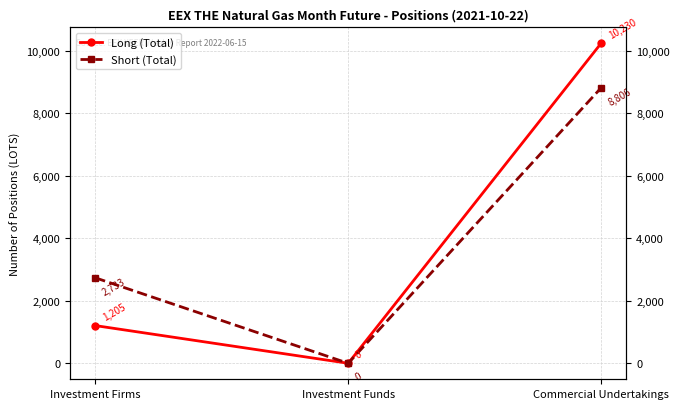

How many values in Long (Total) are above zero?

2